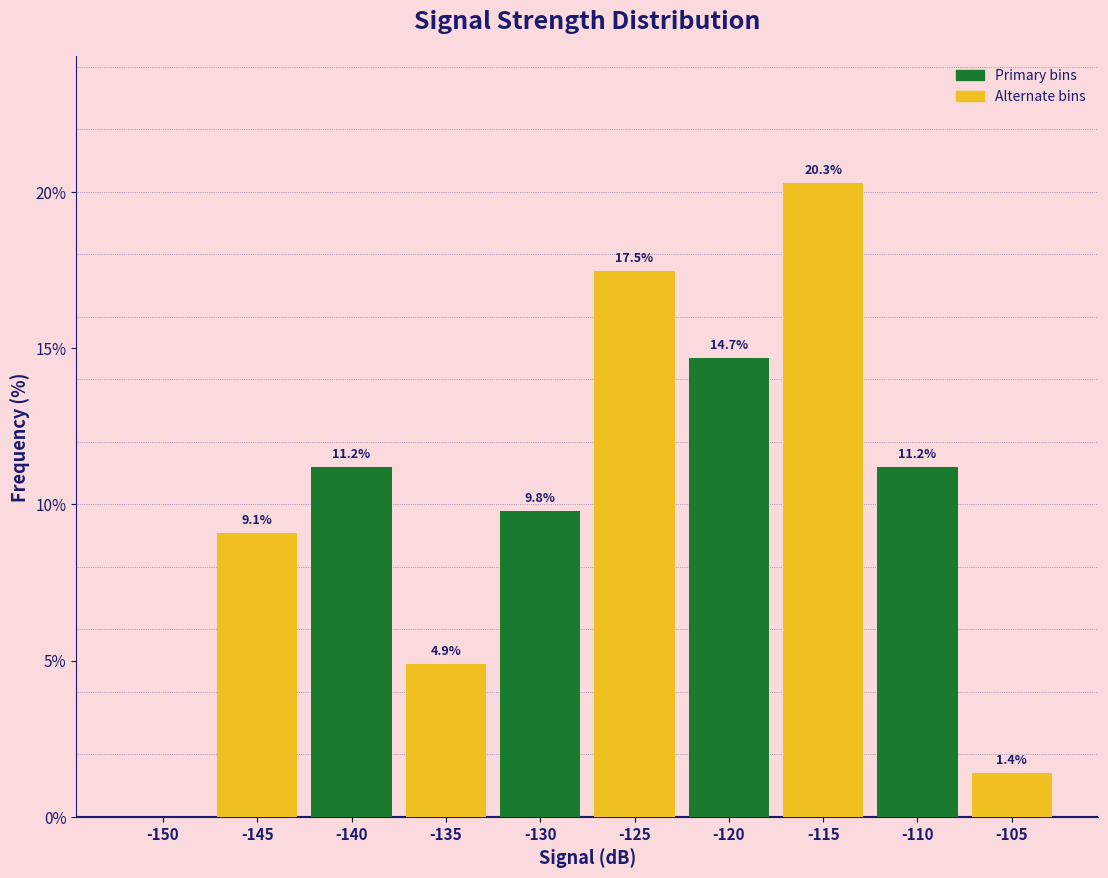

Reading left to right, transcribe all the data shown in this chart.

-150=0.0	-145=9.1	-140=11.2	-135=4.9	-130=9.8	-125=17.5	-120=14.7	-115=20.3	-110=11.2	-105=1.4